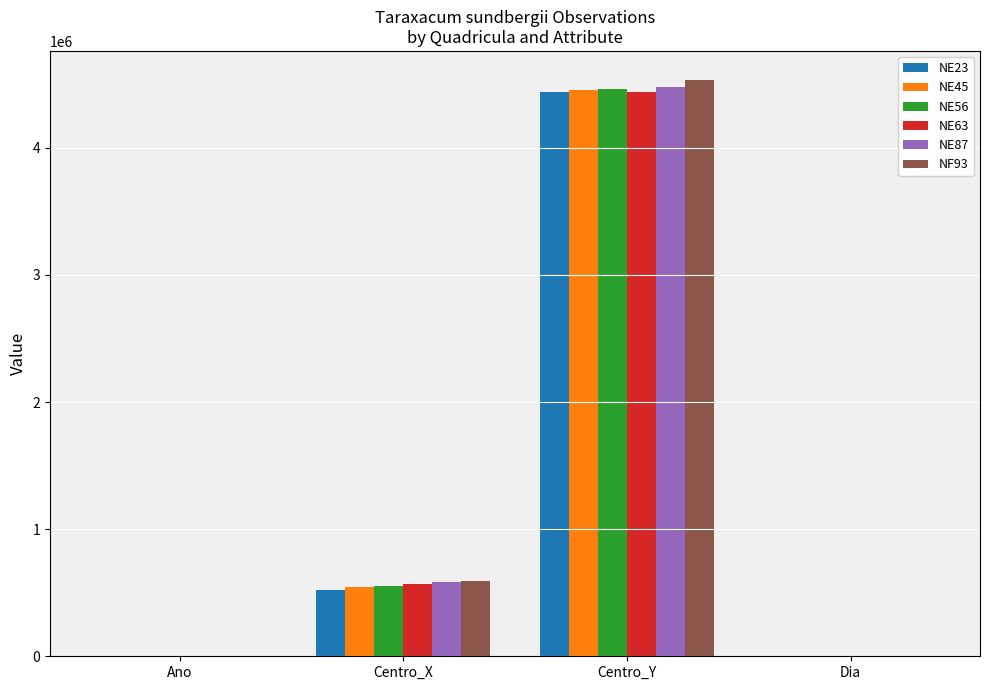

At which category is the sum across all series the highest?

Centro_Y